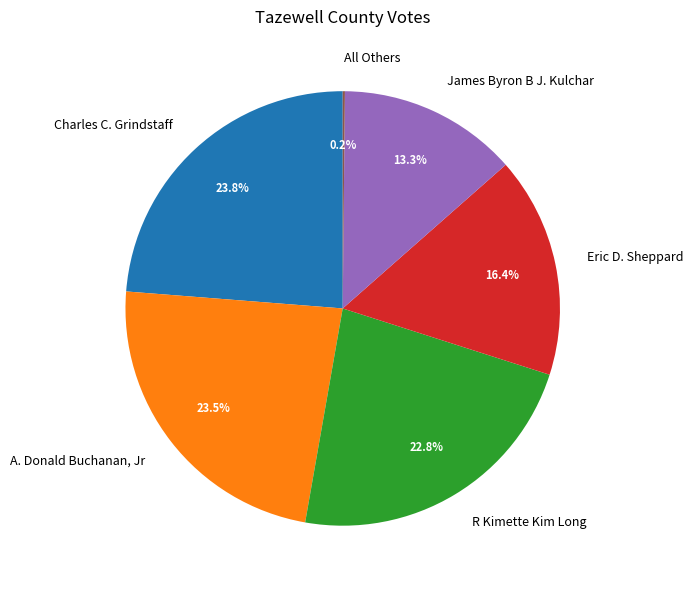

What percentage do Eric D. Sheppard and Charles C. Grindstaff together represent?

40.2%